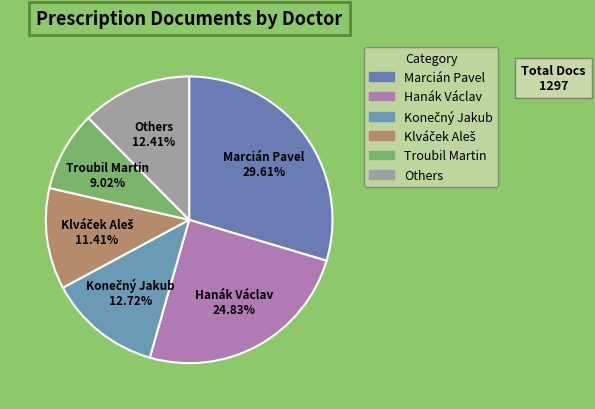

To the nearest percent, what is the average slice percentage?

17%